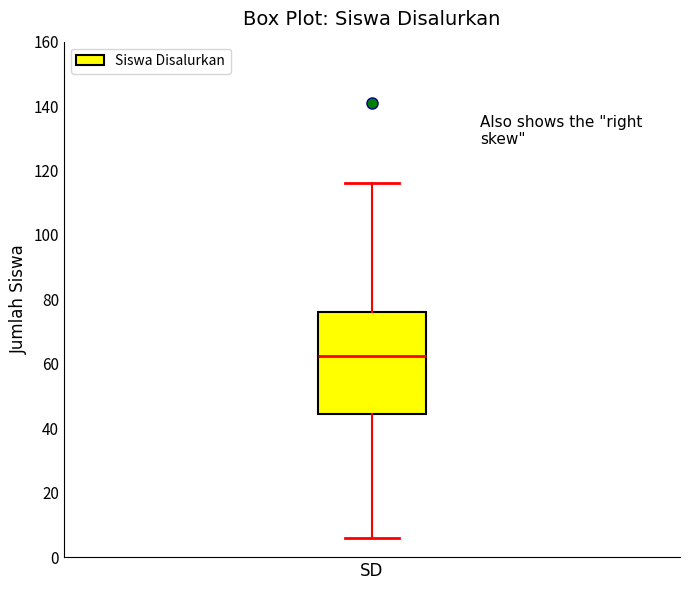

Where is the lower edge of the box for SD on the y-axis? The values are not printed on the chart, so give them approximately, as read against the axis.

44